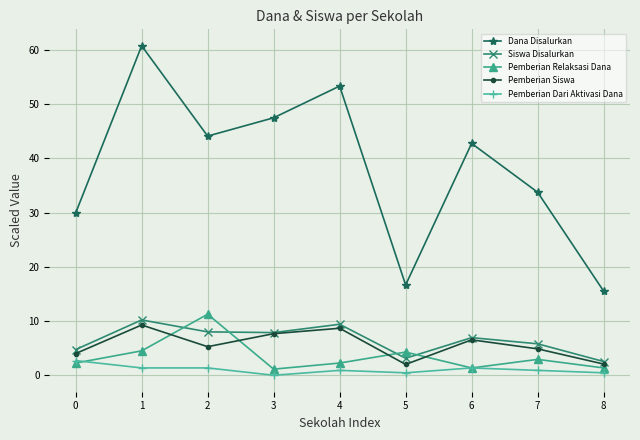

Is the value of Pemberian Siswa at 4 greater than the value of Siswa Disalurkan at 1?

No